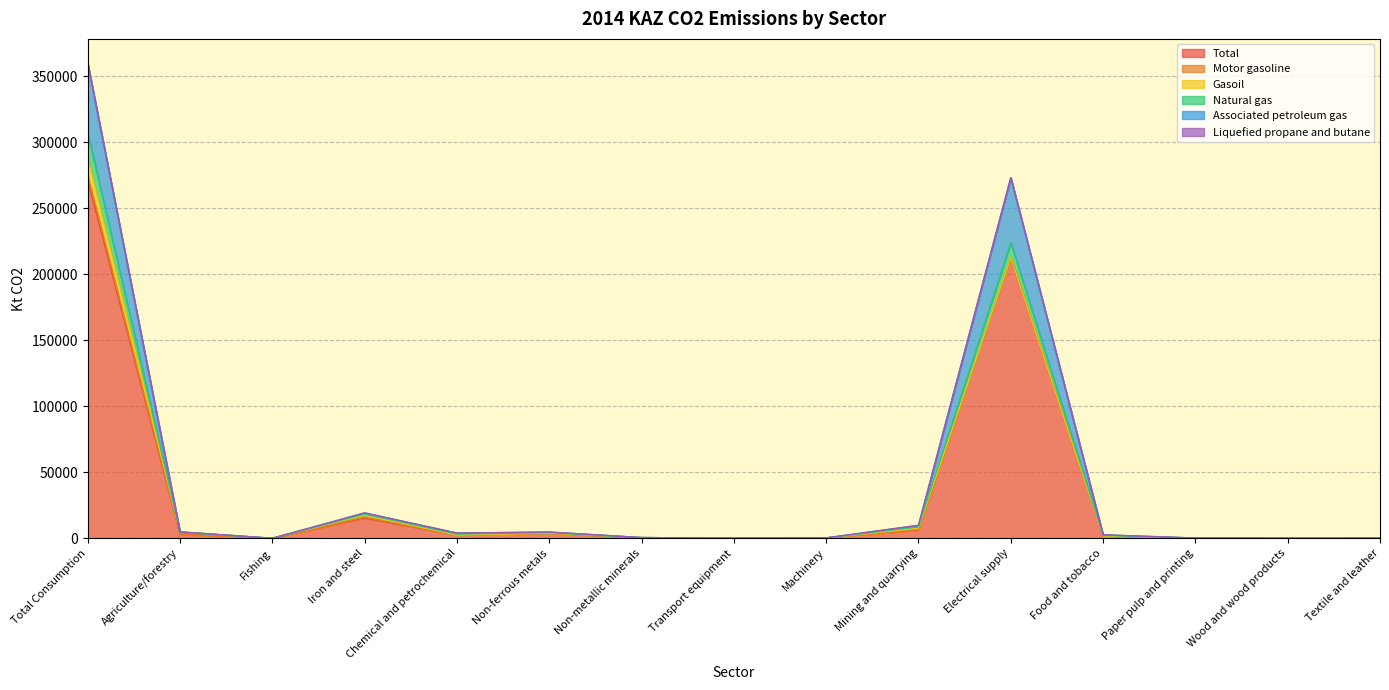

At which label does Total first exceed 1609?

Total Consumption